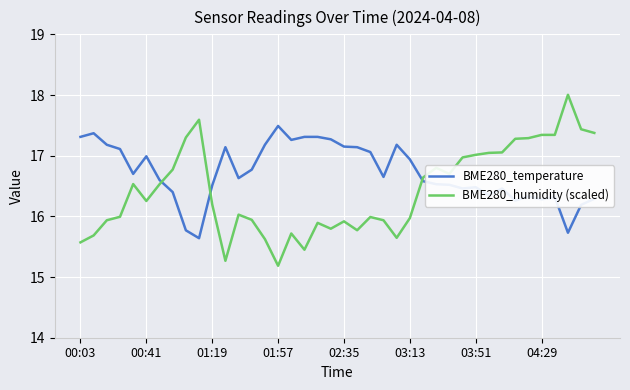

What are all the series names shown in the legend?

BME280_temperature, BME280_humidity (scaled)